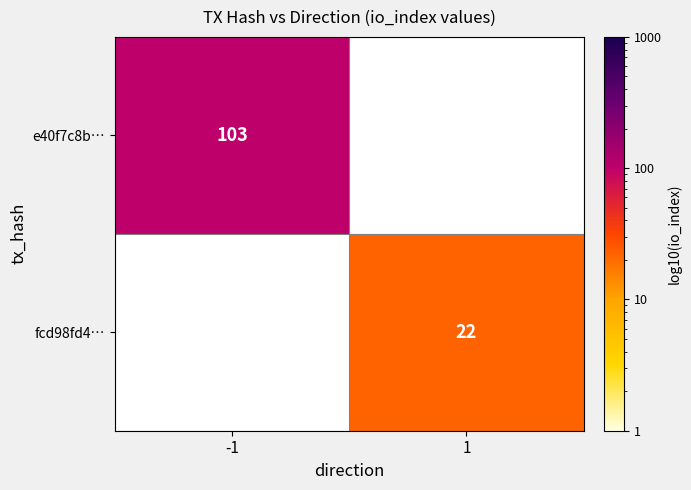

The value of fcd98fd4… at 1 is 39. True or false?

False